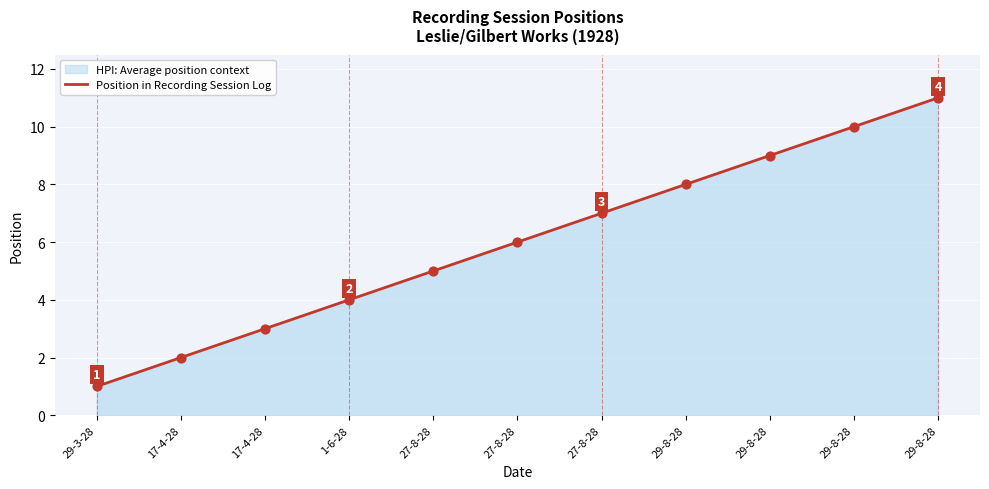

Approximately how many times larger is the value at 29-8-28 compared to 29-3-28?

9.0